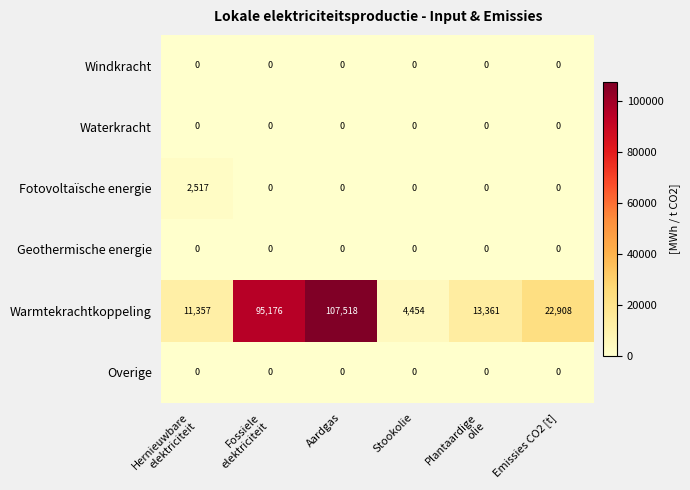

Which series has the largest total across all categories?

Warmtekrachtkoppeling